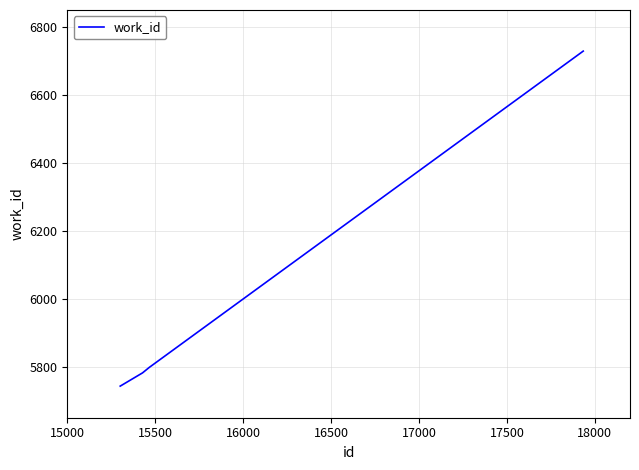

What is the smallest value displayed?

5743